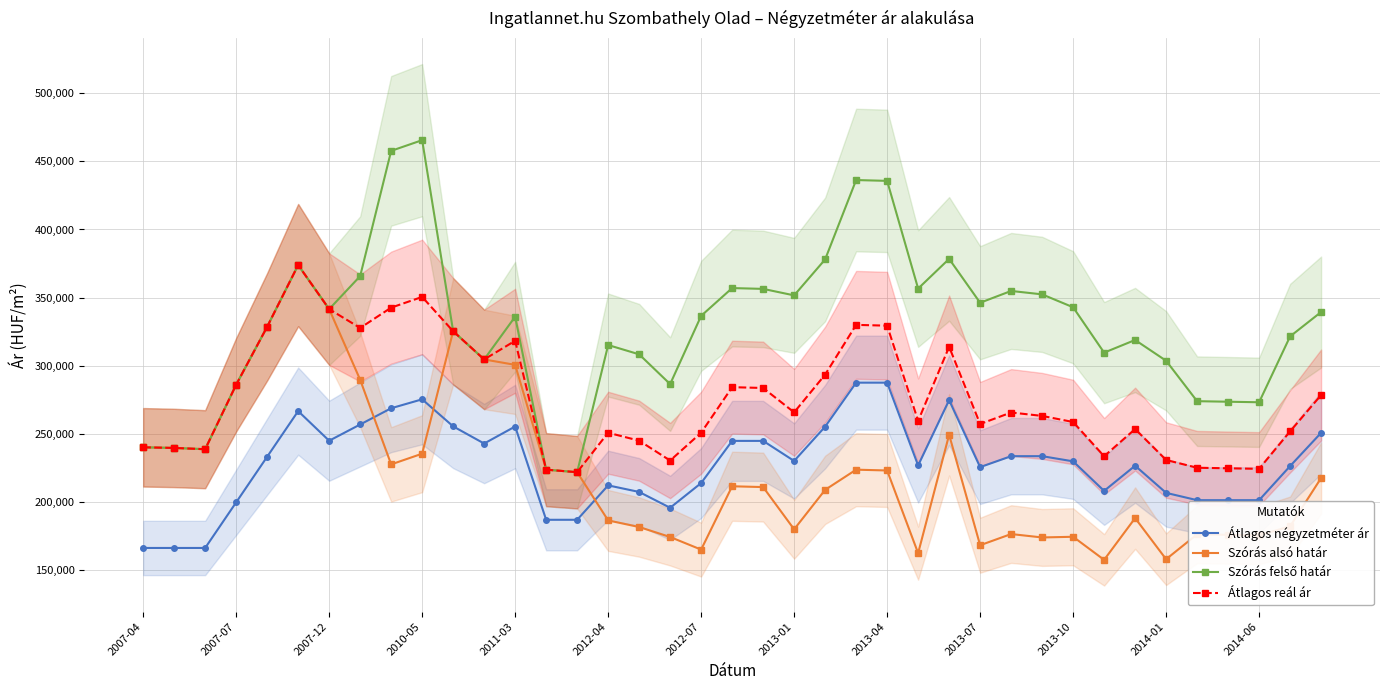

Read the Átlagos reál ár value at 2007-12, to the nearest 100.

341500